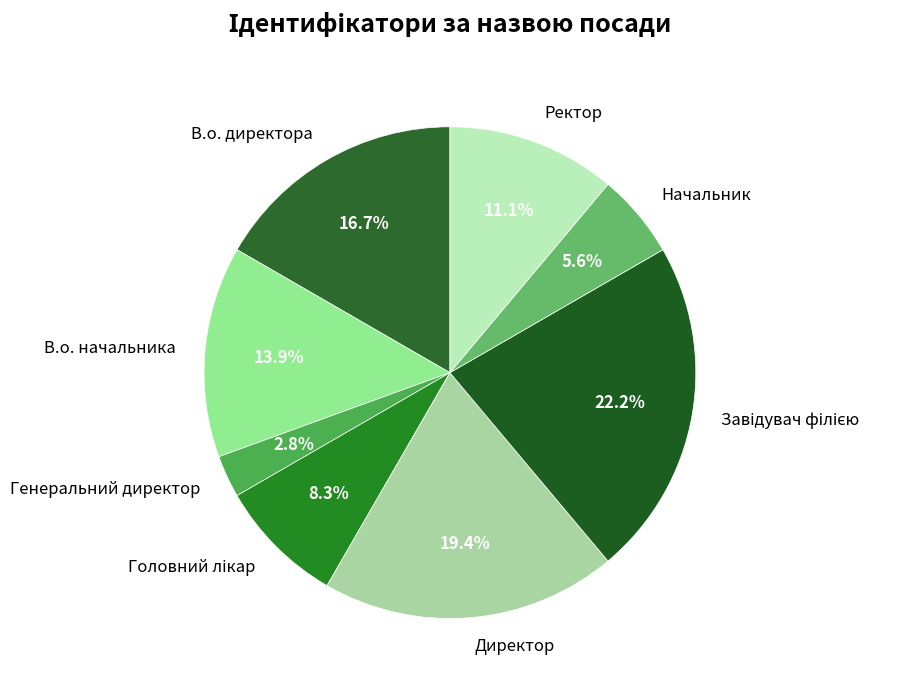

Which slice is the smallest?

Генеральний директор